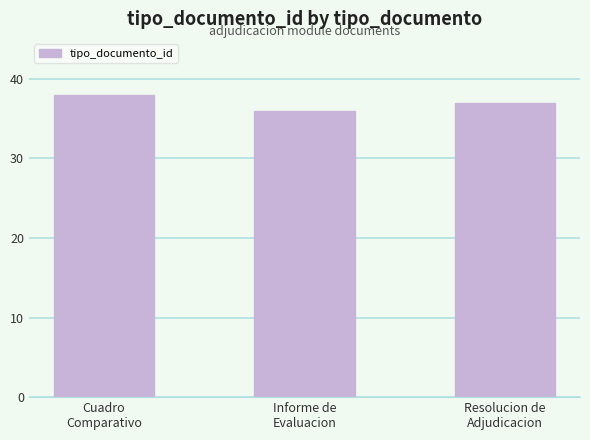

List the labels in order of value, smallest first.

Informe de
Evaluacion, Resolucion de
Adjudicacion, Cuadro
Comparativo